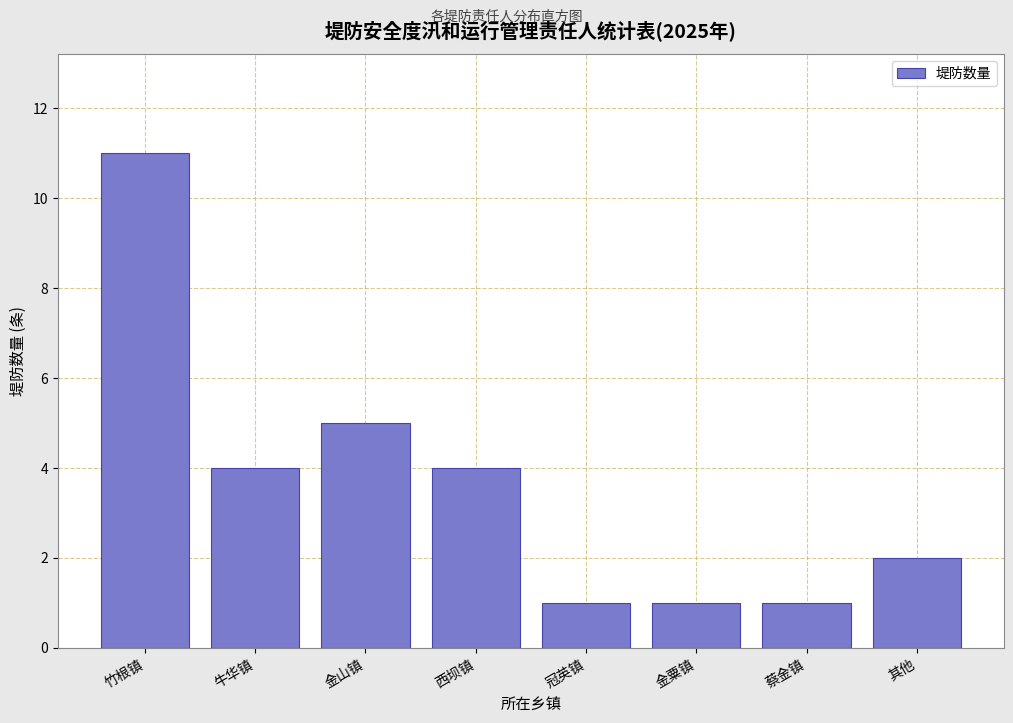

Reading left to right, what are all the values shown in this chart?

11	4	5	4	1	1	1	2